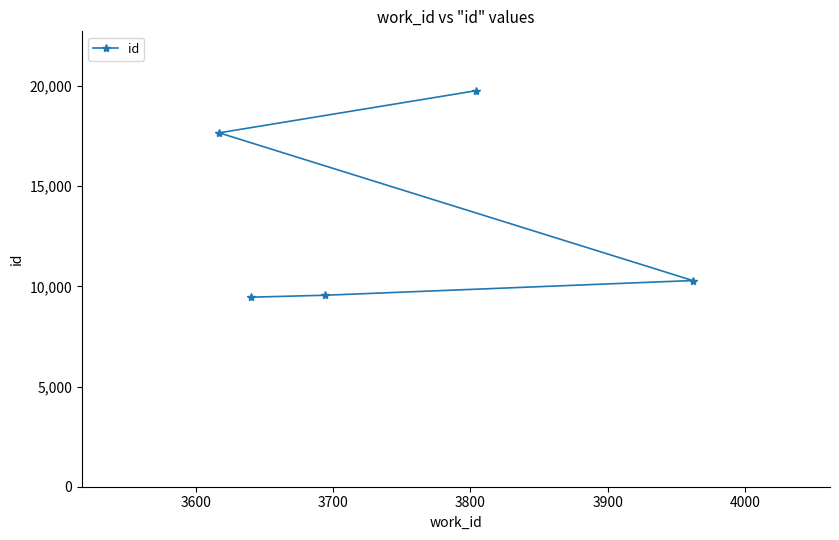

What is the average value?

13351